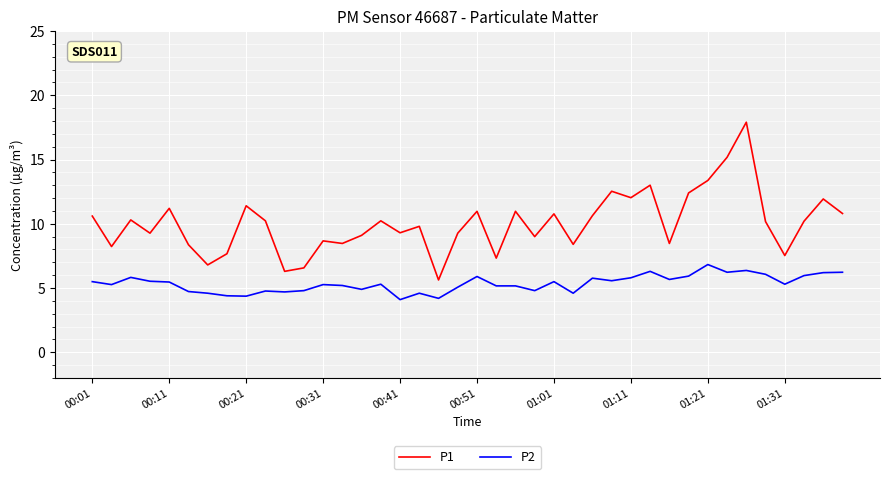

Which series has the largest range (max minus min)?

P1